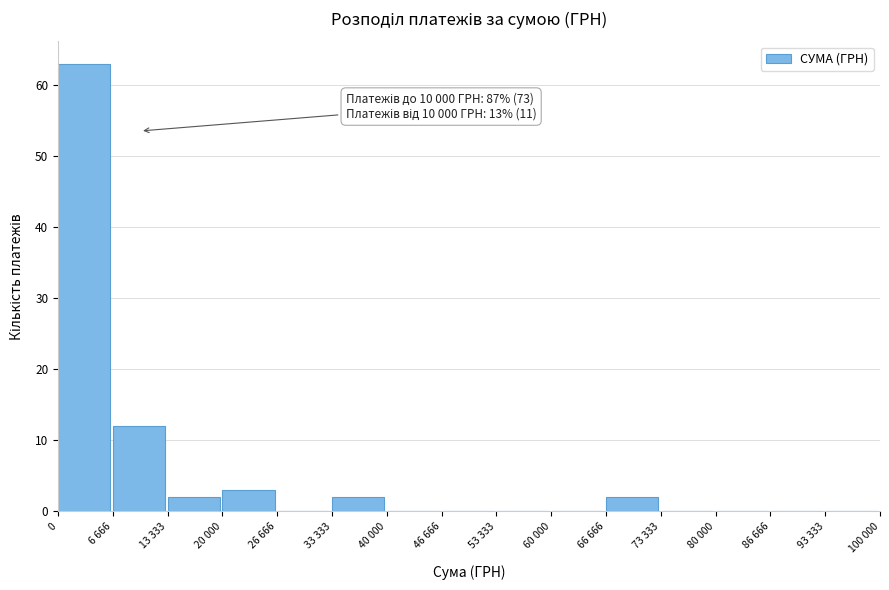

Reading right to left, transcribe all the data shown in this chart.

93 333=0	86 666=0	80 000=0	73 333=0	66 666=2	60 000=0	53 333=0	46 666=0	40 000=0	33 333=2	26 666=0	20 000=3	13 333=2	6 666=12	0=63